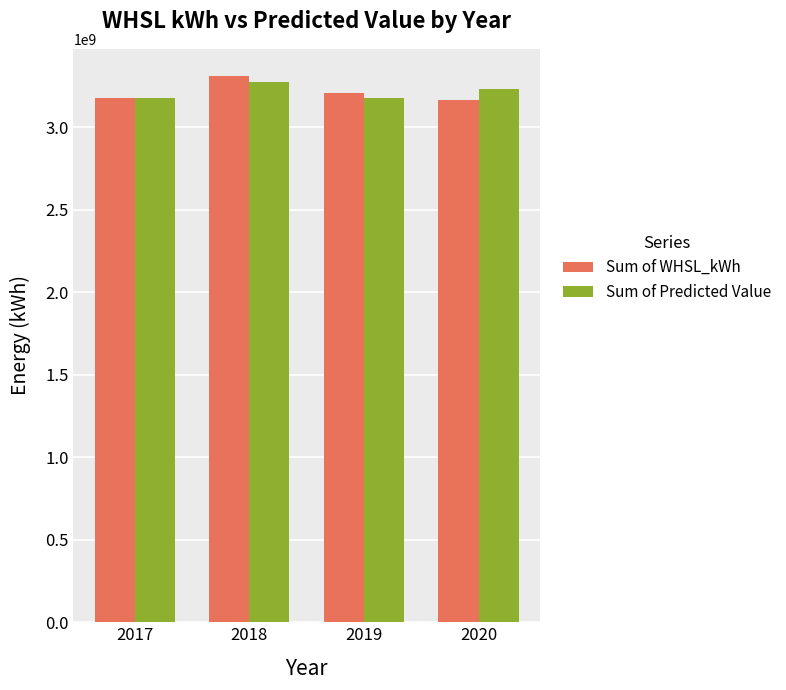

What is the difference between the maximum and minimum values in the Sum of Predicted Value series?

94829722.8